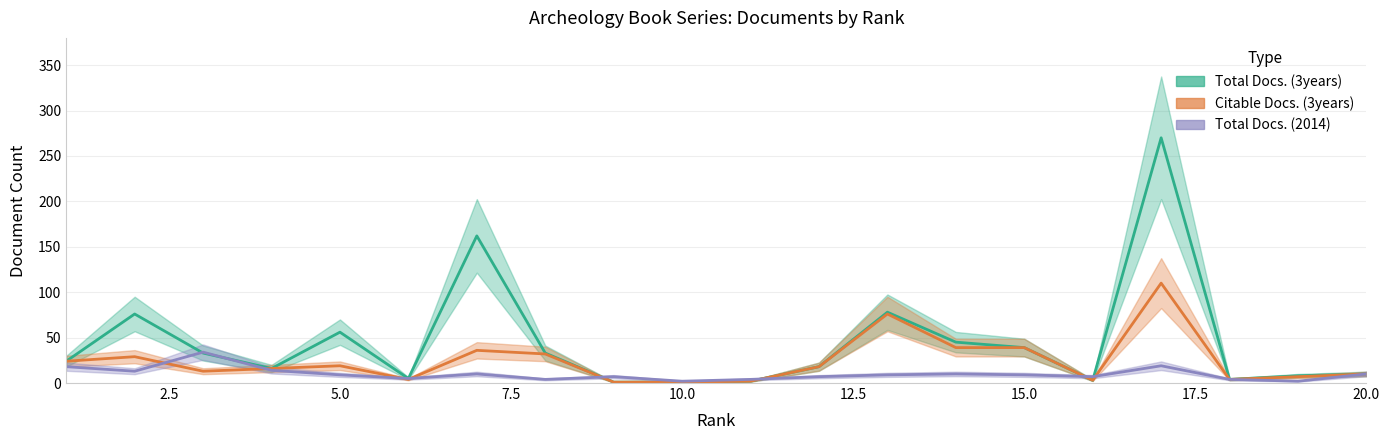

Reading left to right, list all the values displayed in this chart.

Total Docs. (3years): 24	76	33	16	56	5	162	33	1	1	2	18	78	45	39	3	270	4	8	10
Citable Docs. (3years): 24	29	13	16	19	4	36	32	1	1	2	18	76	39	39	3	110	4	7	10
Total Docs. (2014): 18	13	34	14	9	5	10	4	7	2	4	7	9	10	9	7	19	4	2	10